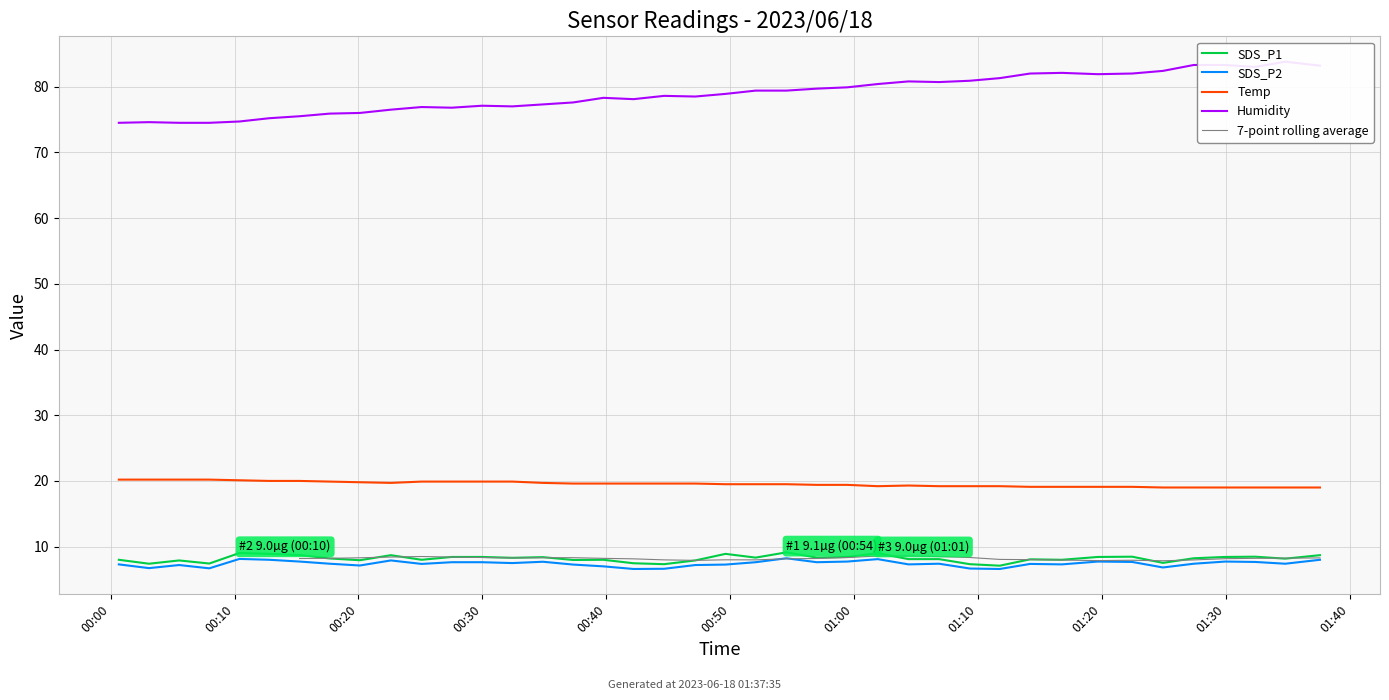

Which series has the largest total across all categories?

Humidity